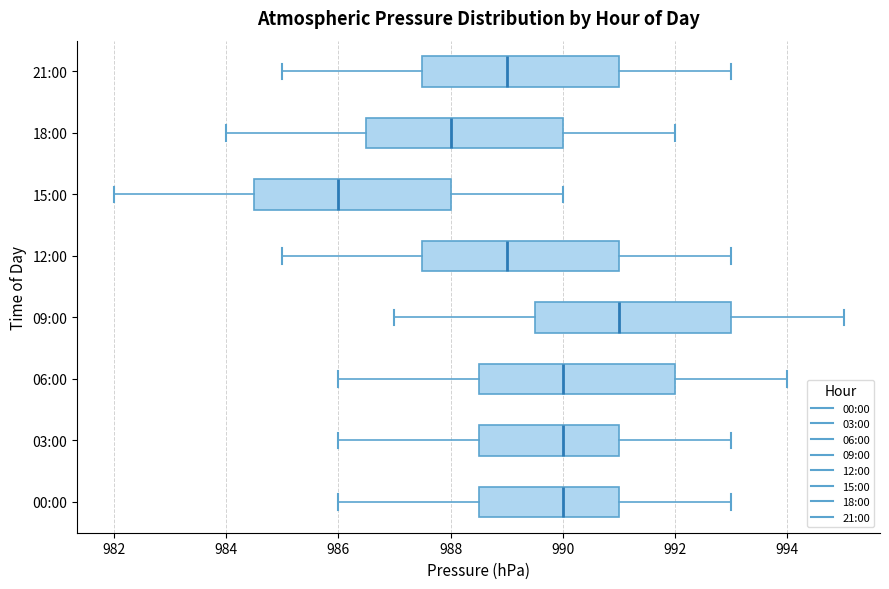

Where does the right whisker of the box for 18:00 end on the x-axis? The values are not printed on the chart, so give them approximately, as read against the axis.

992.0